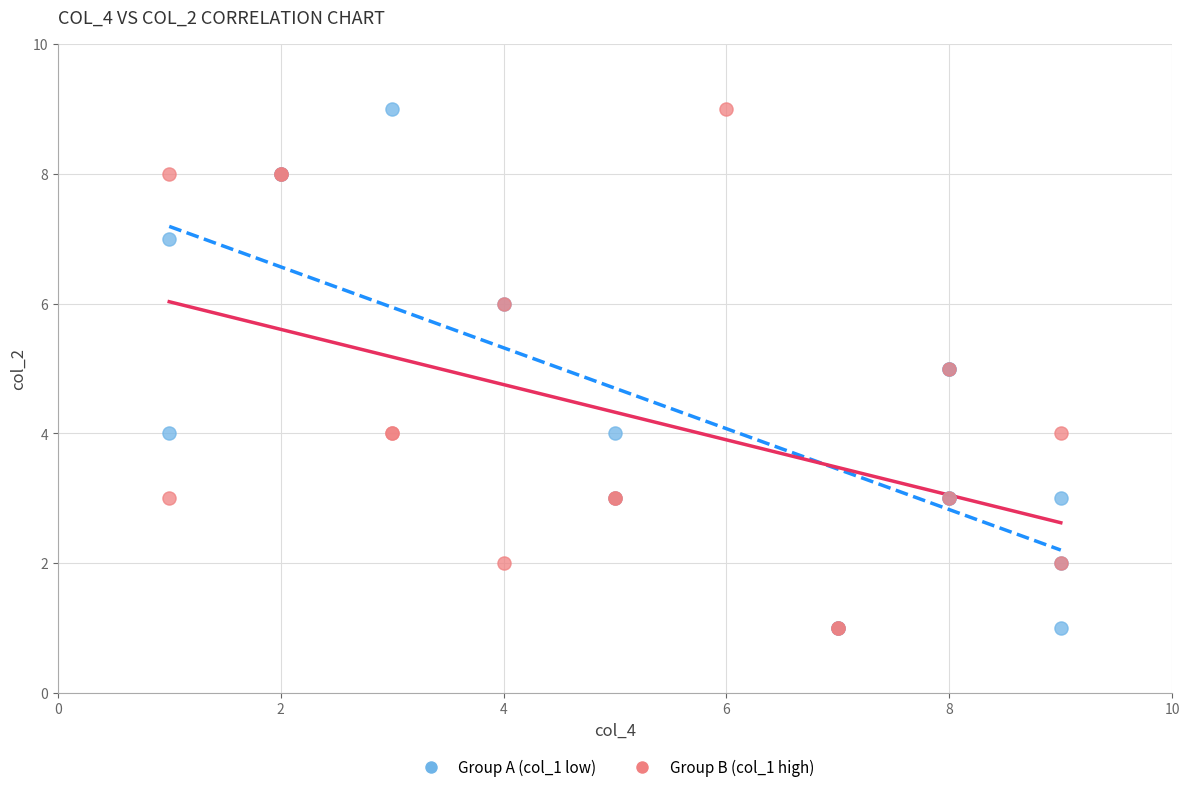

What are all the series names shown in the legend?

Group A (col_1 low), Group B (col_1 high)